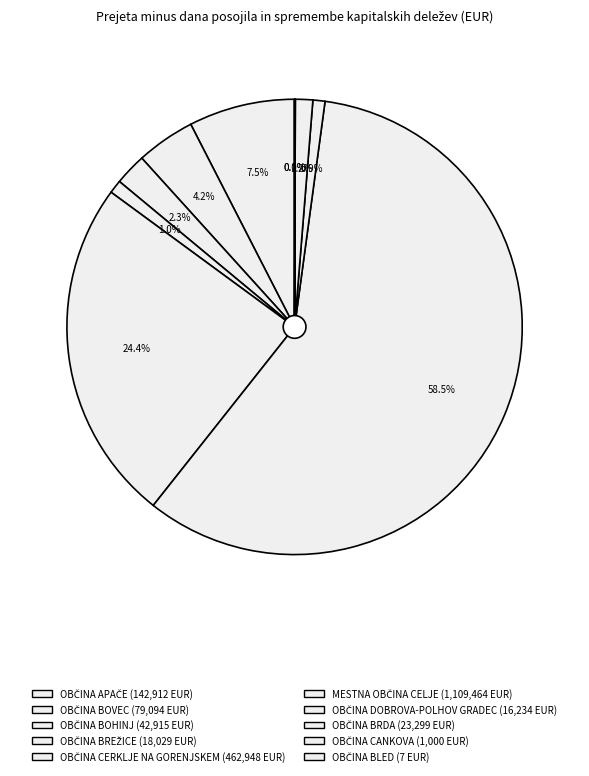

Which slice is the largest?

MESTNA OBČINA CELJE